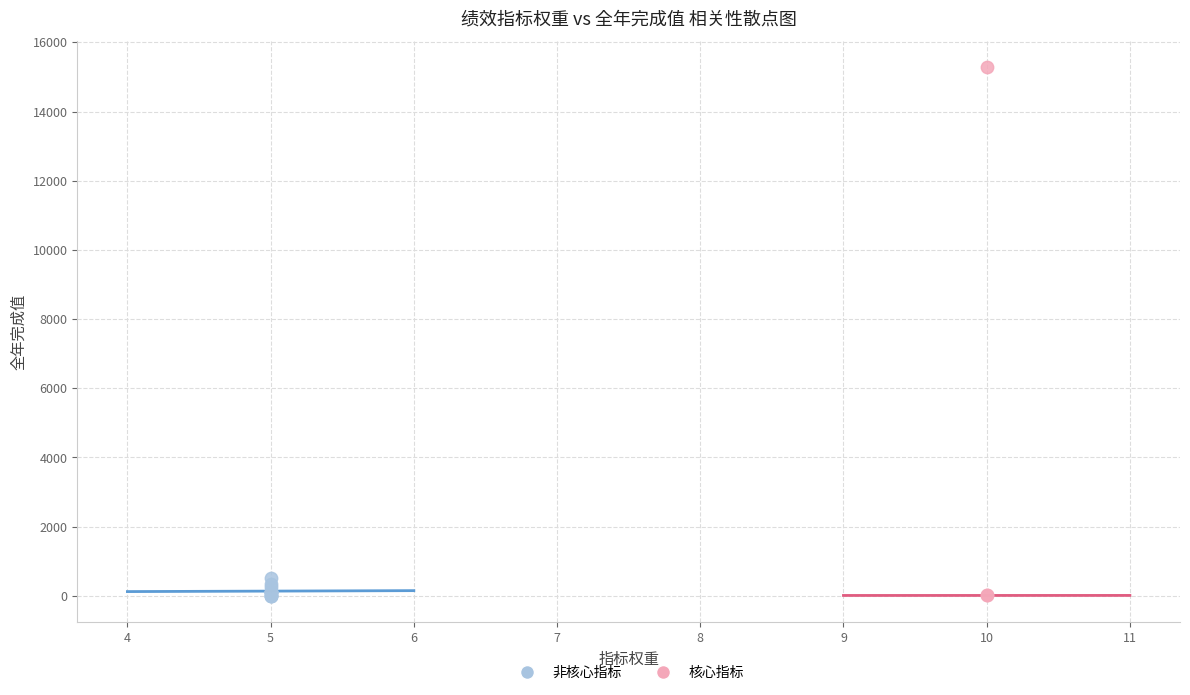

Which series has the largest Y range (max minus min)?

核心指标